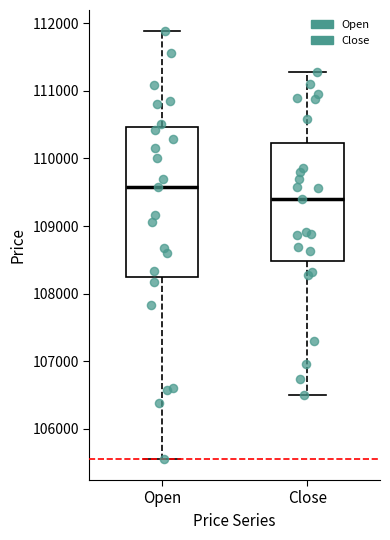

Reading left to right, read every box against the y-axis: the position of its median line, the range the box covers, and the ends of its whiskers. The values are not printed on the chart, so give them approximately, as read against the axis.

Open: median 109600, box 108300 to 110500, whiskers 105600 to 111900
Close: median 109400, box 108500 to 110200, whiskers 106500 to 111300